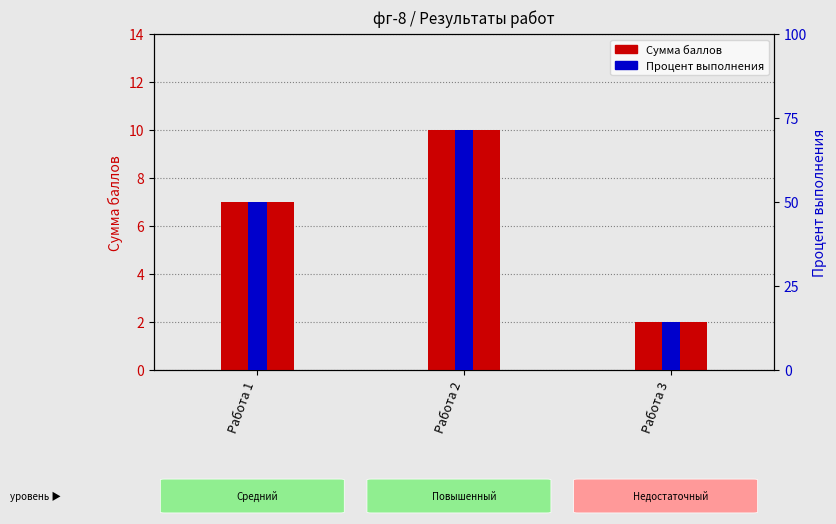

What are all the series names shown in the legend?

Сумма баллов, Процент выполнения